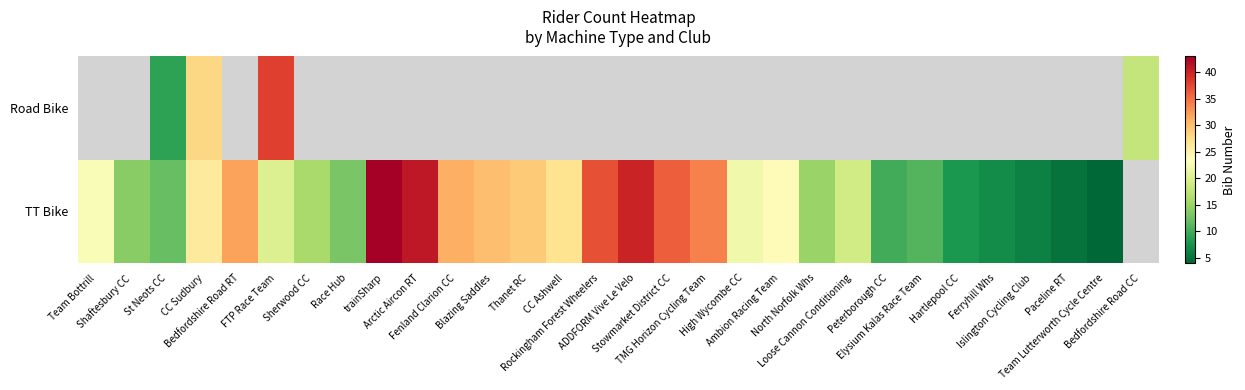

How many values in the TT Bike series are below 23?

15